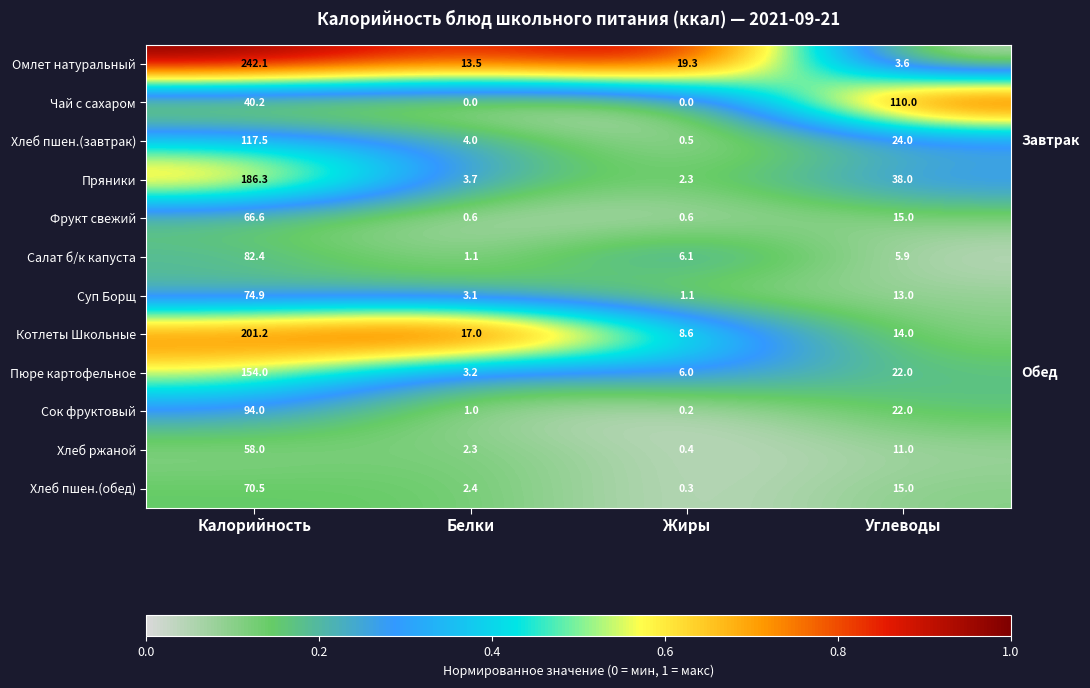

At Жиры, list the series in order from largest to smallest.

Омлет натуральный, Котлеты Школьные, Салат б/к капуста, Пюре картофельное, Пряники, Суп Борщ, Фрукт свежий, Хлеб пшен.(завтрак), Хлеб ржаной, Хлеб пшен.(обед), Сок фруктовый, Чай с сахаром